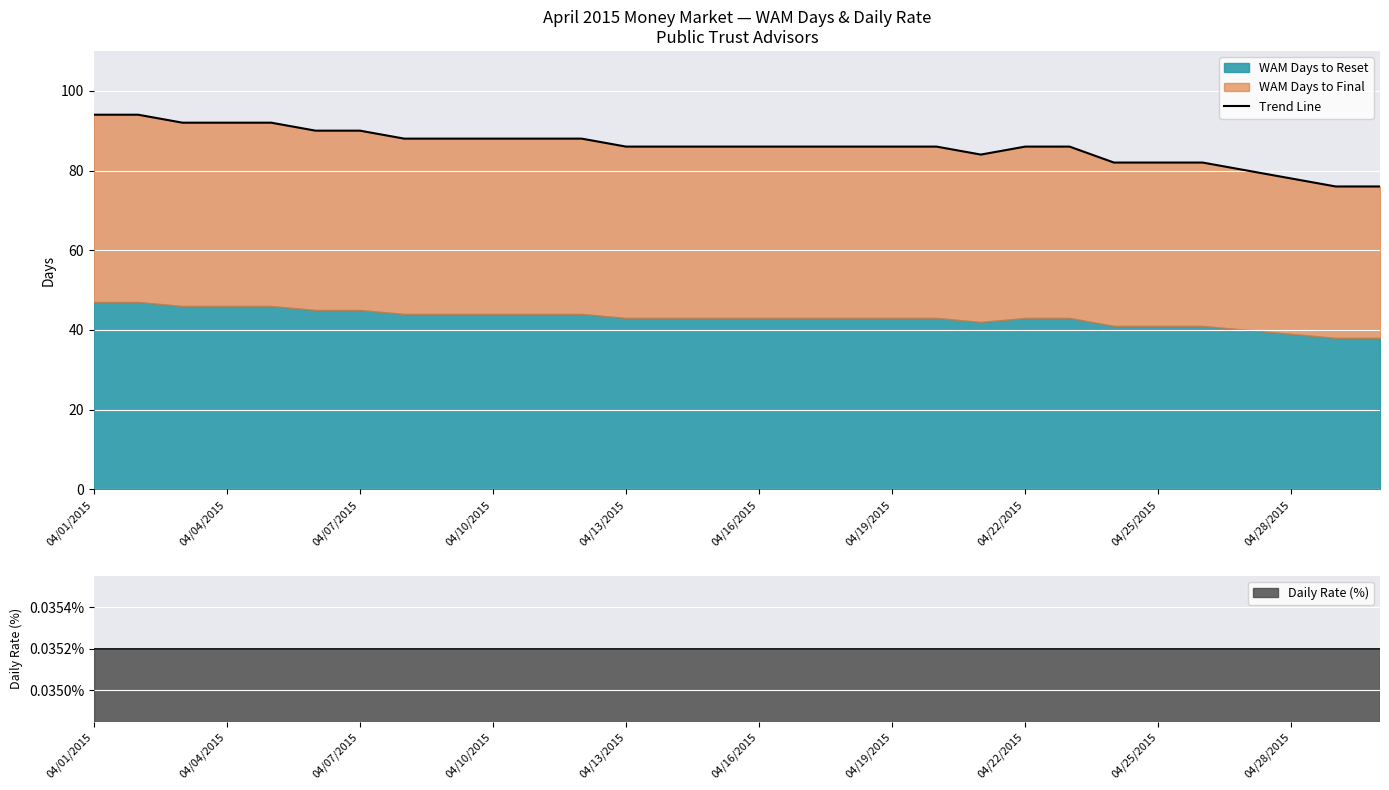

True or false: the data has more than 2 interior local peaks.

False